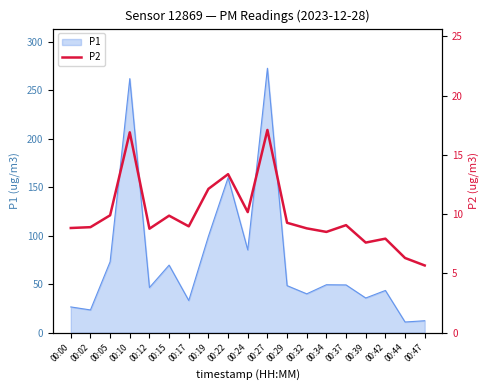

True or false: the data has more than 0 interior local peaks.

True